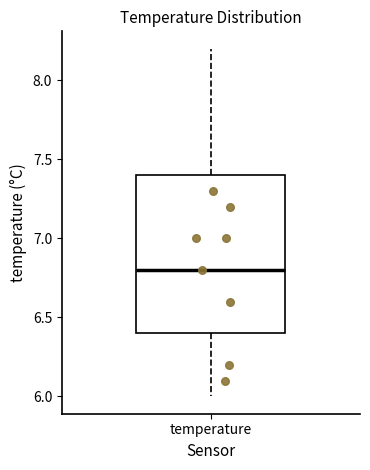

Read this box plot against the y-axis: the position of the median line, the range covered by the box, and the ends of both whiskers. The values are not printed on the chart, so give them approximately, as read against the axis.

median 6.8, box 6.4 to 7.4, whiskers 6.0 to 8.2